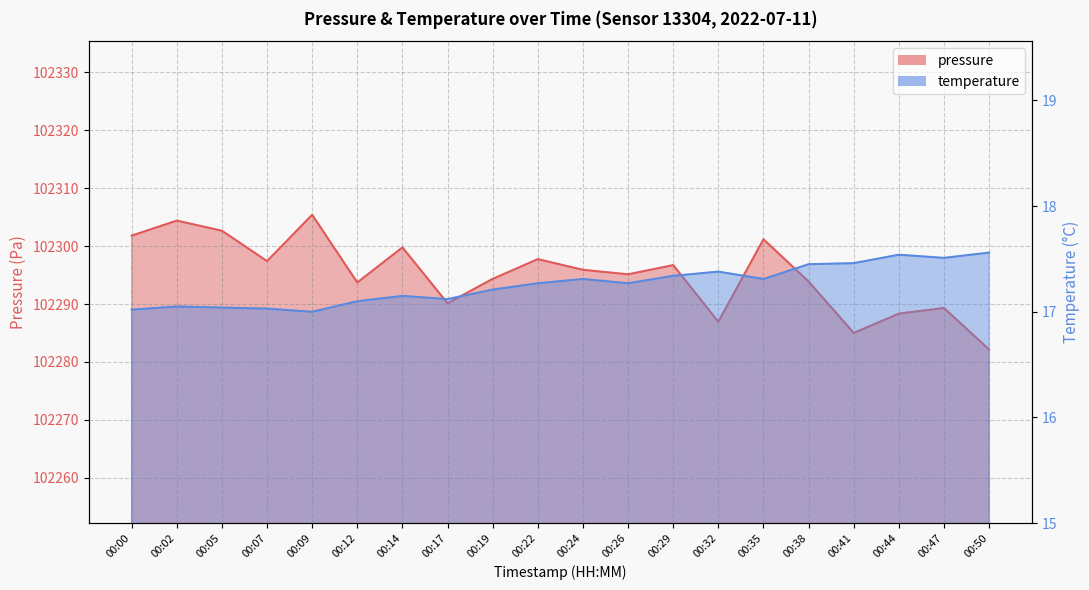

True or false: temperature and pressure cross at least once.

False